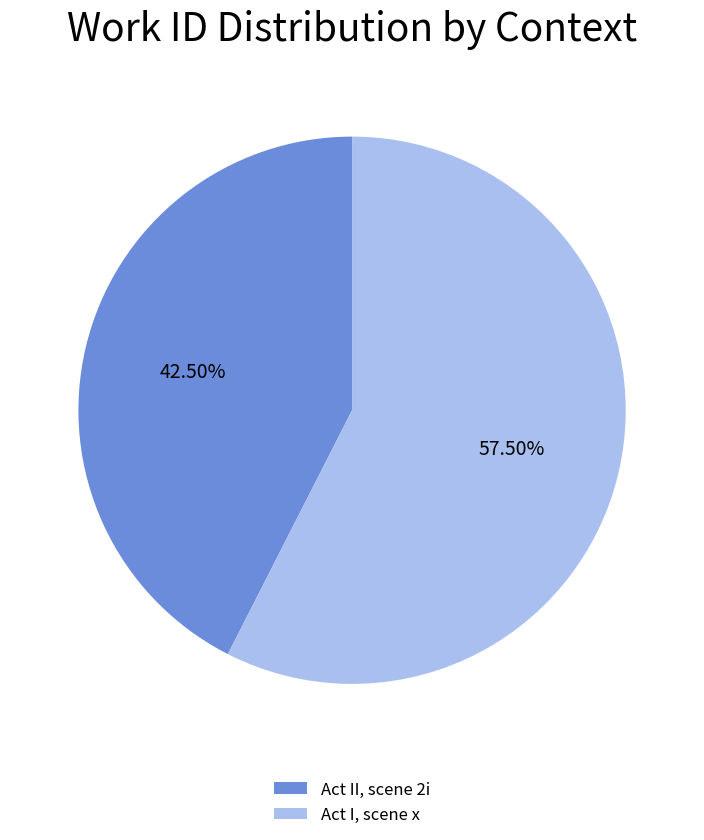

Approximately how many times larger is the value at Act II, scene 2i compared to Act I, scene x?

0.7